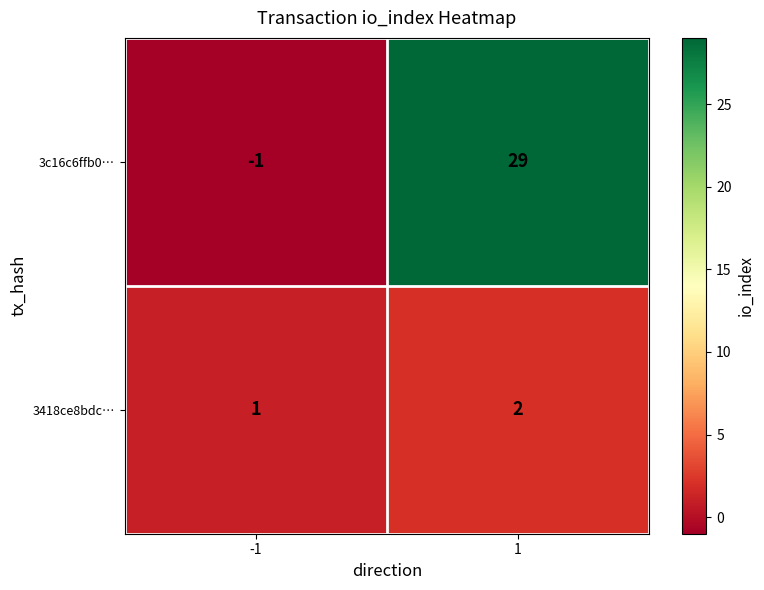

What is the sum of the 3418ce8bdc… values at 1 and -1?

3